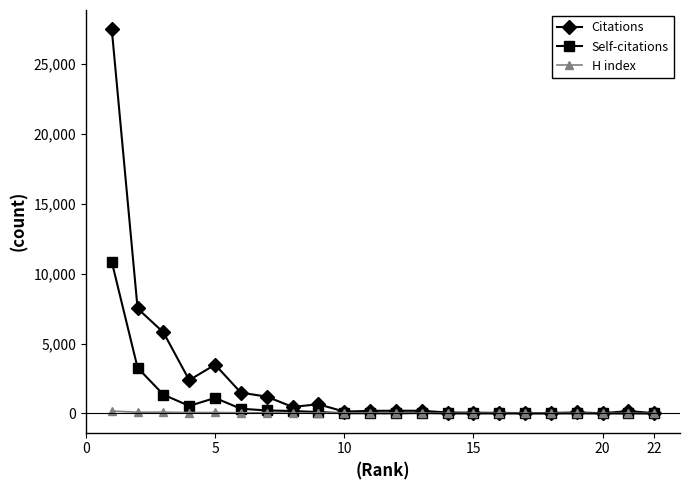

True or false: H index has more than 1 points higher than both neighbors.

True